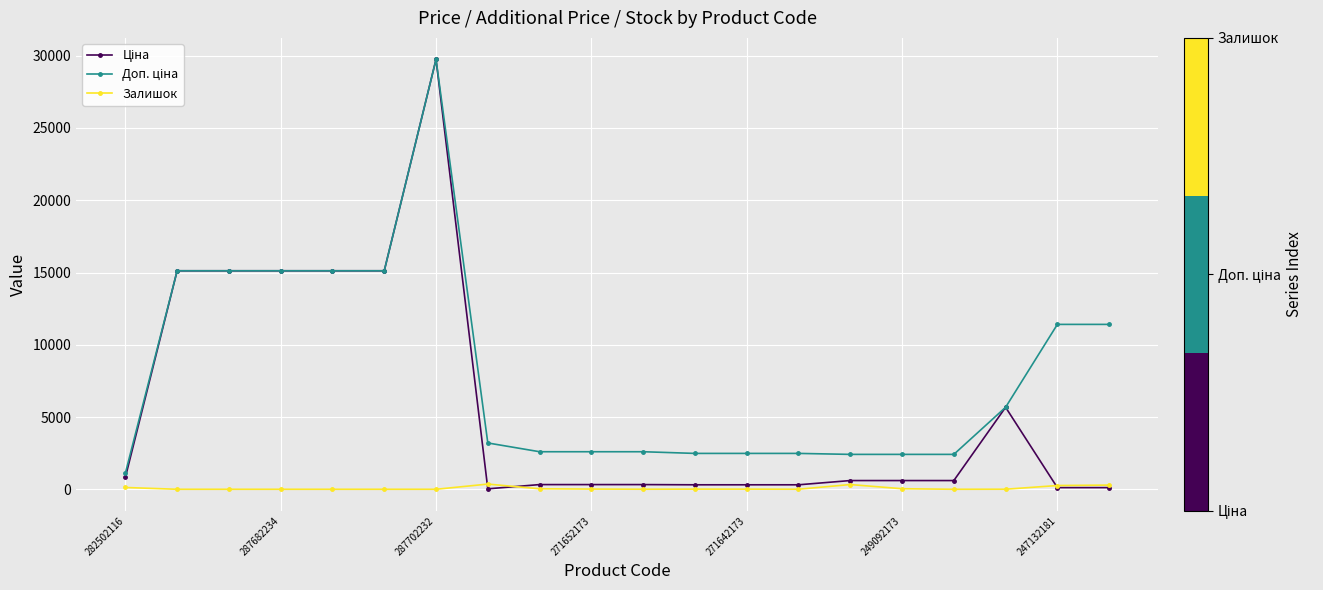

At how many categories does at least one series exceed 8613?

8